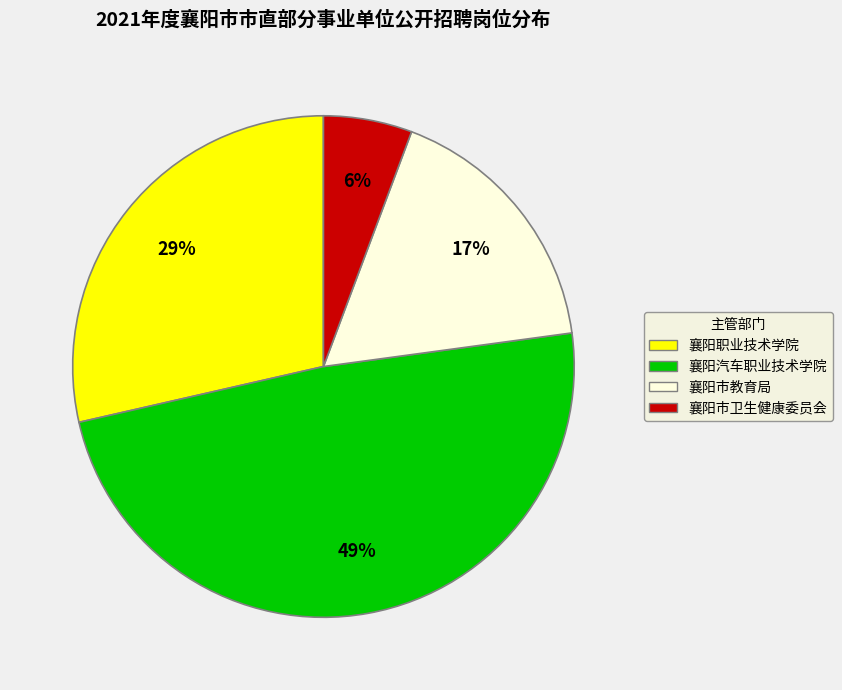

How many slices are in this pie chart?

4